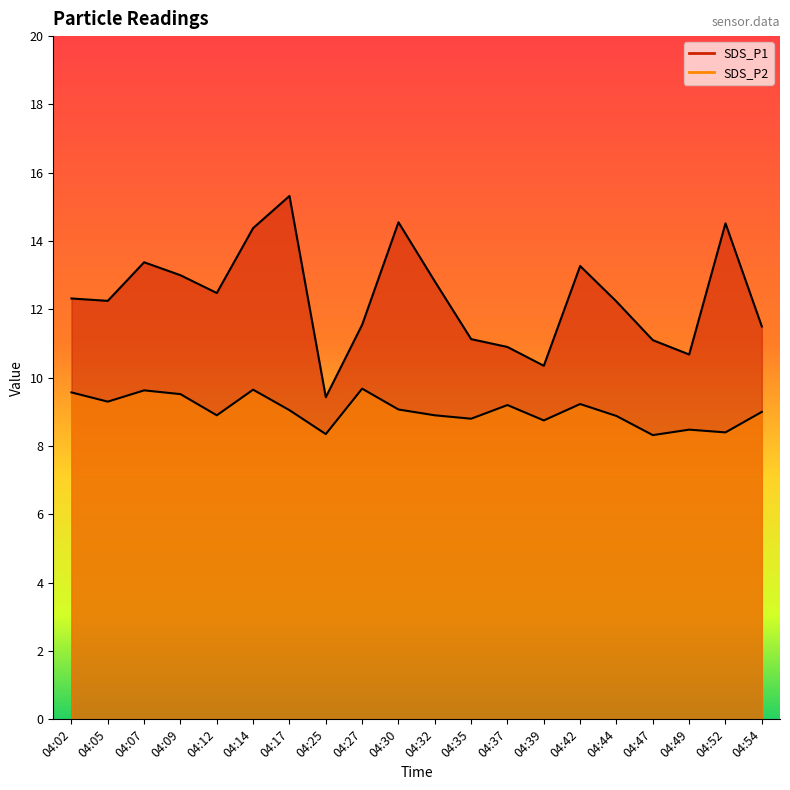

What is the difference between the maximum and minimum values in the SDS_P2 series?

1.4